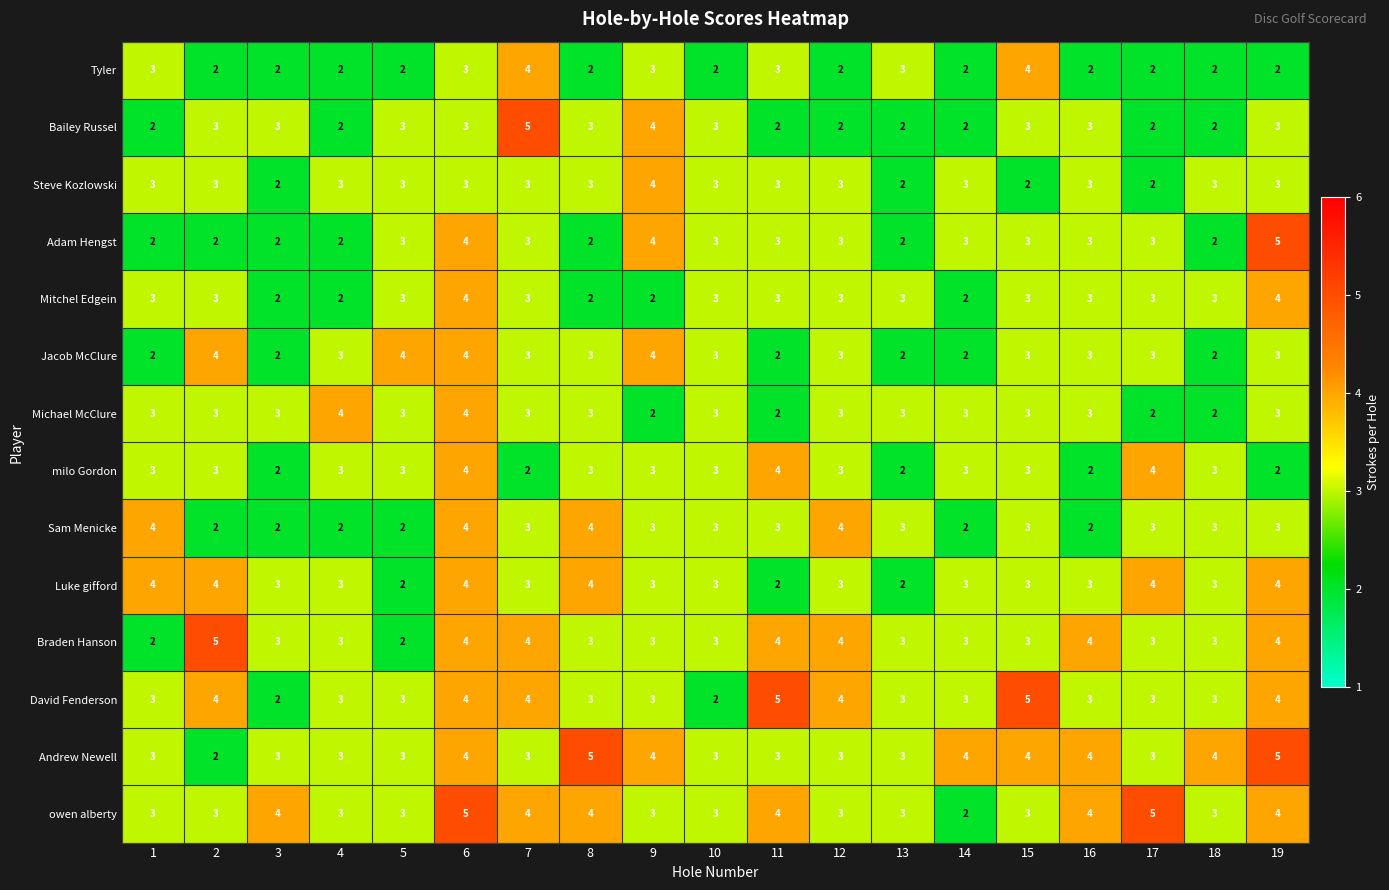

Between 16 and 17, which series saw the biggest shift?

milo Gordon